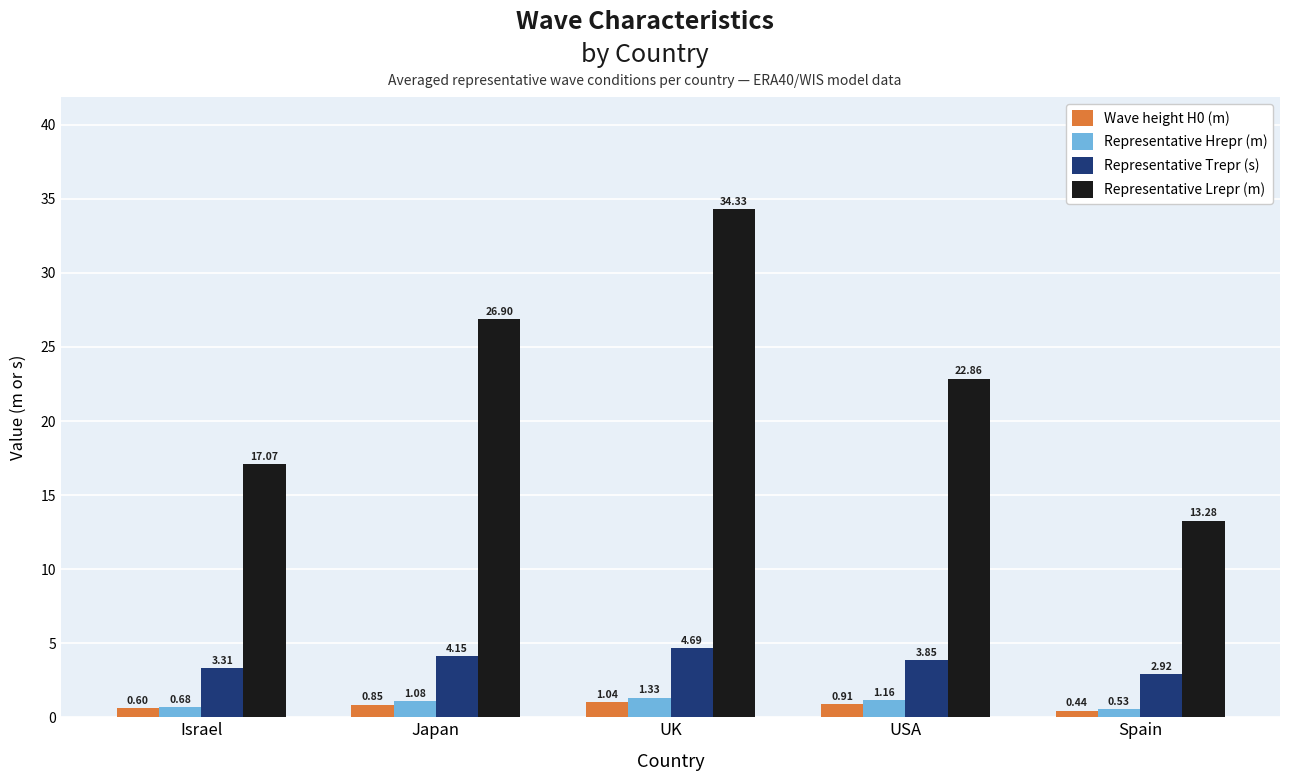

Which series changed the most between USA and Spain?

Representative Lrepr (m)